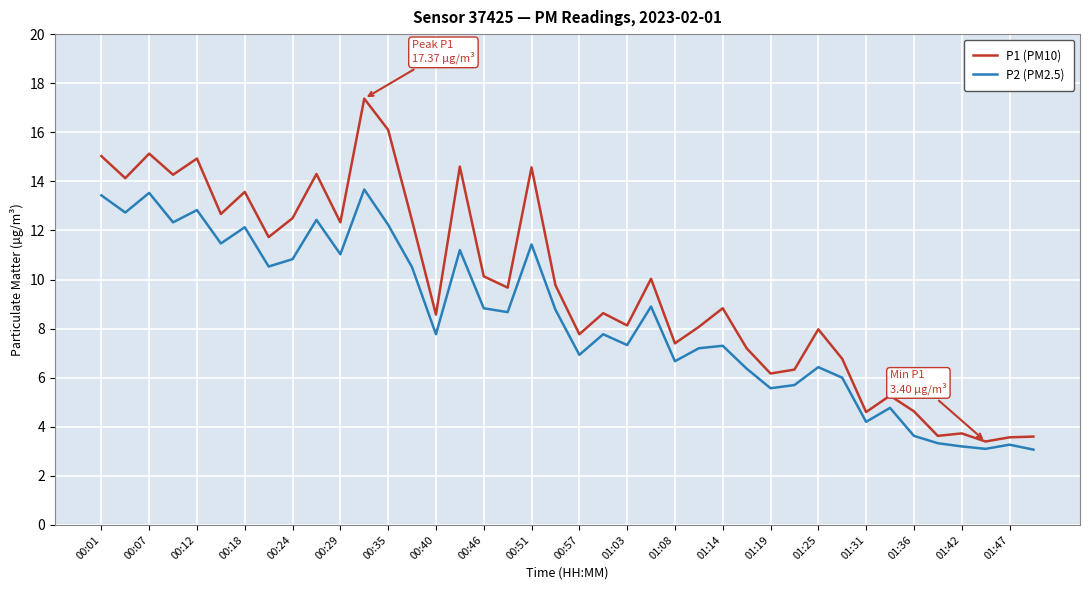

What is the greatest value displayed?

17.4